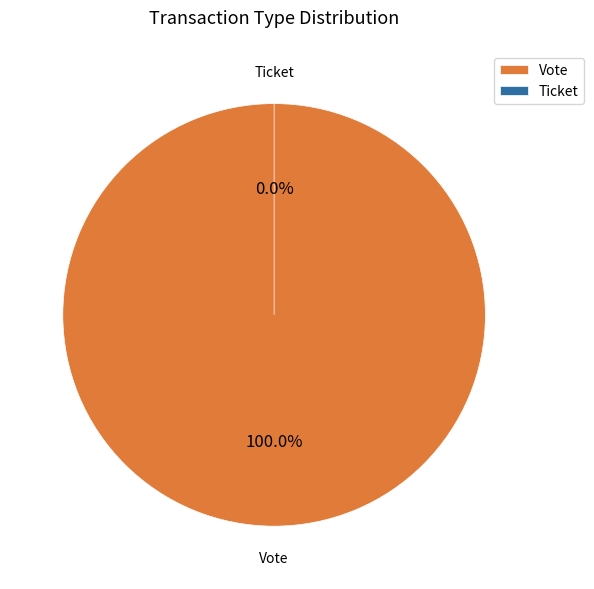

How many segments does this pie chart have?

2